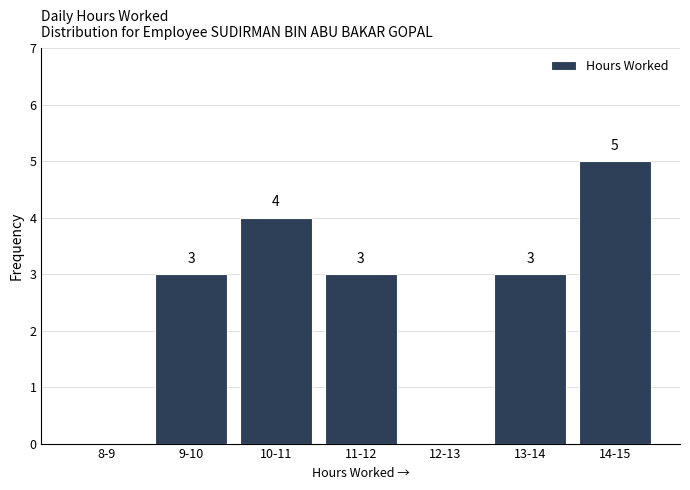

Reading left to right, transcribe all the data shown in this chart.

8-9=0	9-10=3	10-11=4	11-12=3	12-13=0	13-14=3	14-15=5